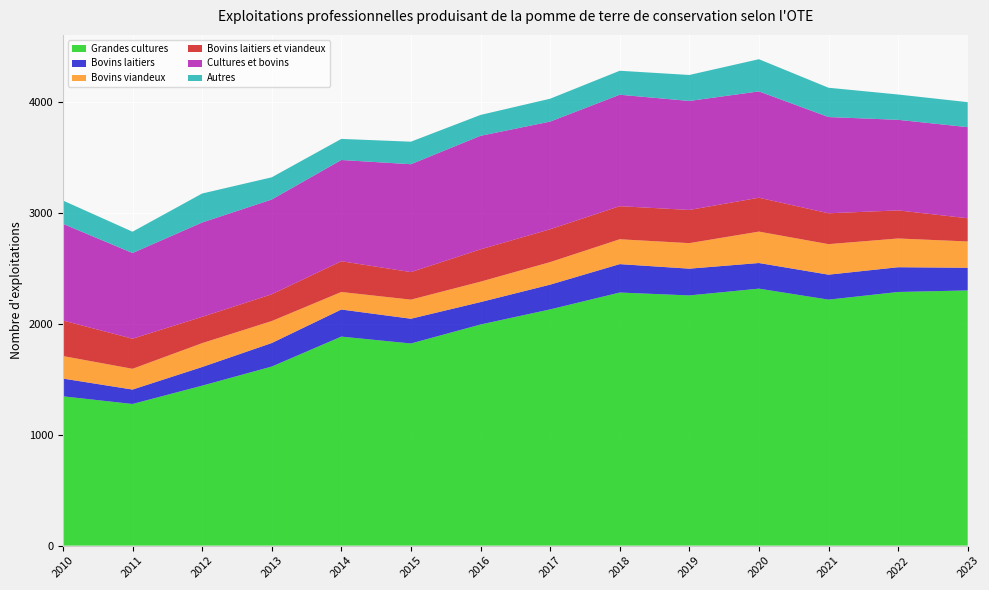

Reading right to left, list all the values displayed in this chart.

Grandes cultures: 2299	2285	2216	2315	2254	2280	2128	1992	1821	1883	1613	1441	1276	1345
Bovins laitiers: 204	223	225	231	241	256	223	202	223	244	212	168	130	160
Bovins viandeux: 237	259	275	283	230	224	203	184	172	158	198	215	187	203
Bovins laitiers et viandeux: 209	253	278	305	299	298	296	291	248	277	241	237	271	320
Cultures et bovins: 821	816	867	958	982	1004	970	1023	972	912	854	850	772	871
Autres: 225	228	264	290	234	216	206	188	203	190	200	261	192	210